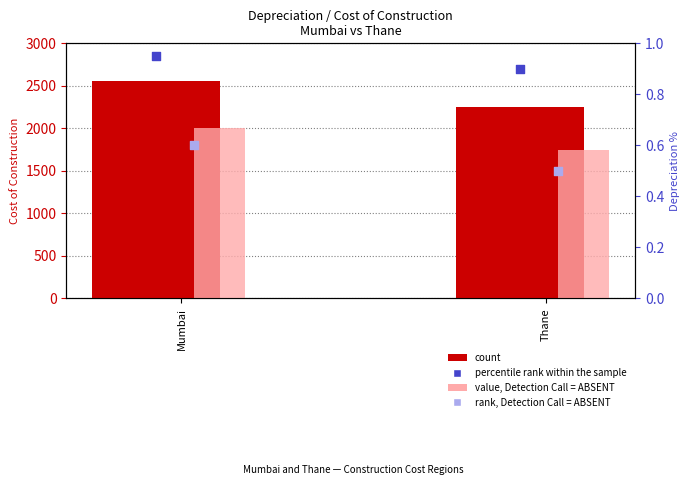

Is the value of value, Detection Call = ABSENT at Thane greater than the value of count at Thane?

No